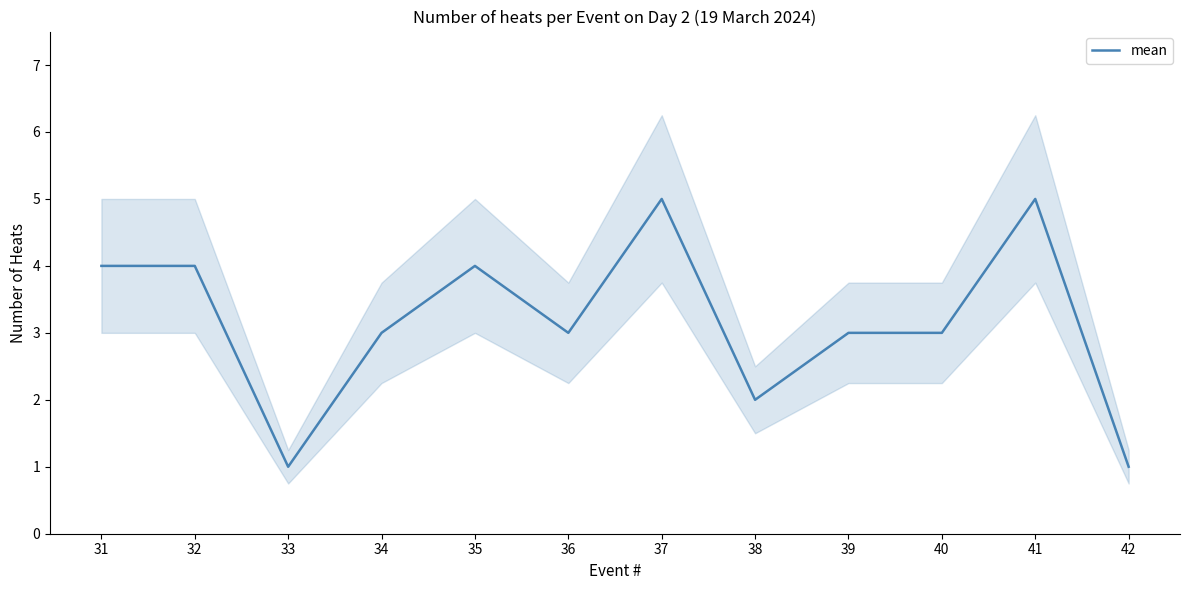

At which category does the chart reach its peak across all series?

37